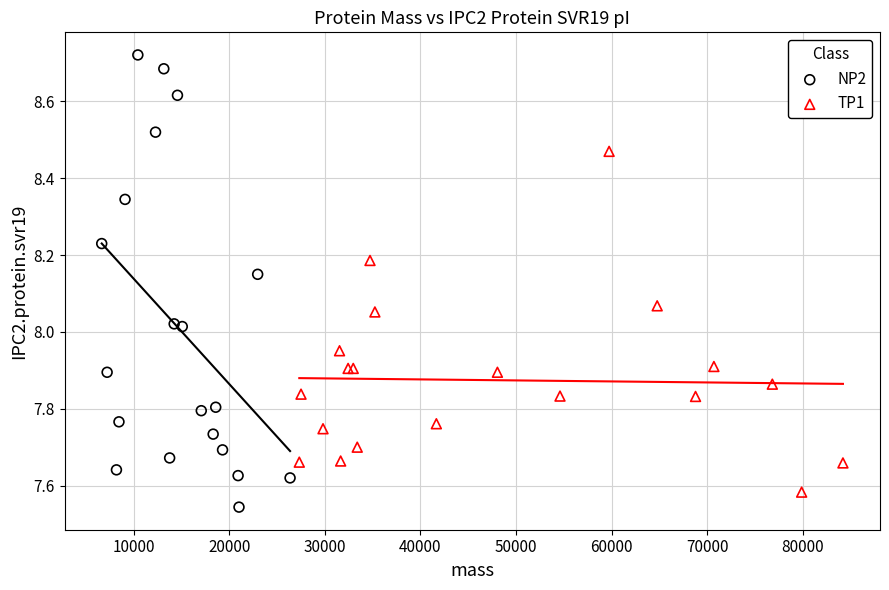

What are all the series names shown in the legend?

NP2, TP1